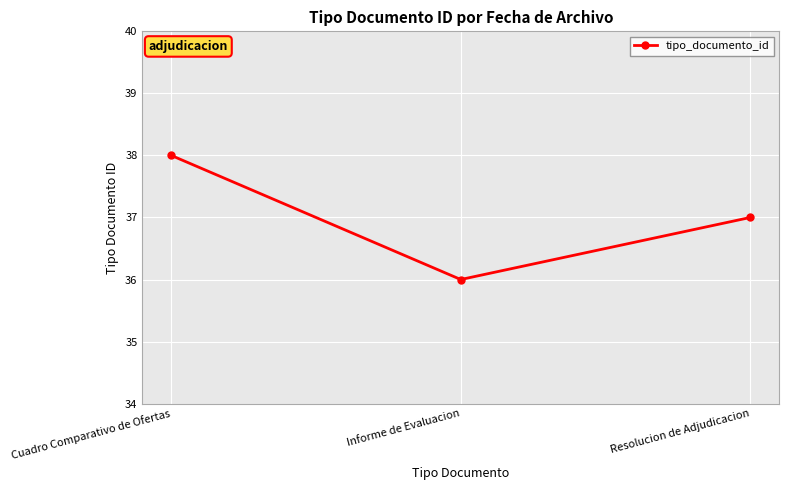

What is the difference between the values at Resolucion de Adjudicacion and Informe de Evaluacion?

1